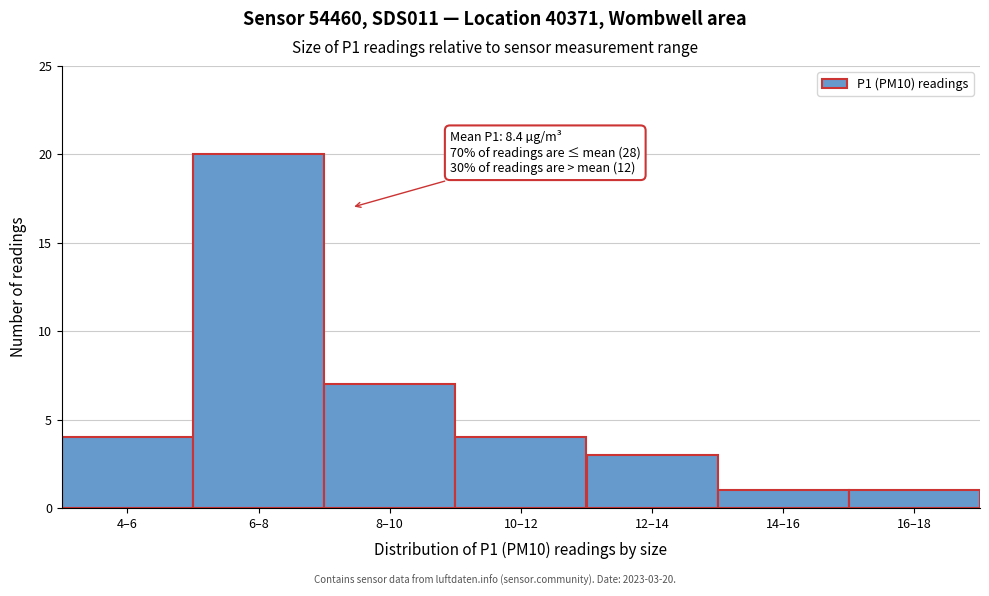

Reading left to right, transcribe all the data shown in this chart.

4	20	7	4	3	1	1